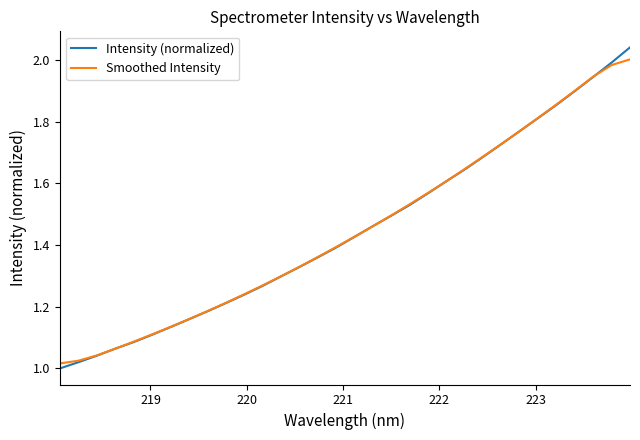

How many lines are shown in the chart?

2